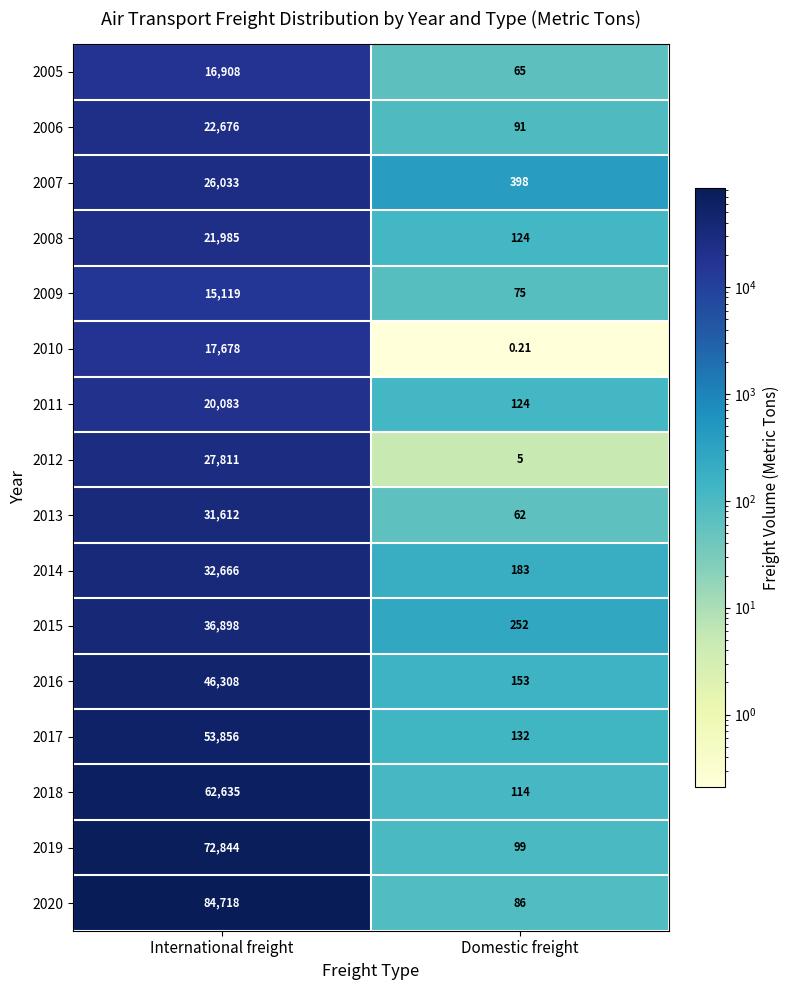

Count the number of categories in the chart.

2